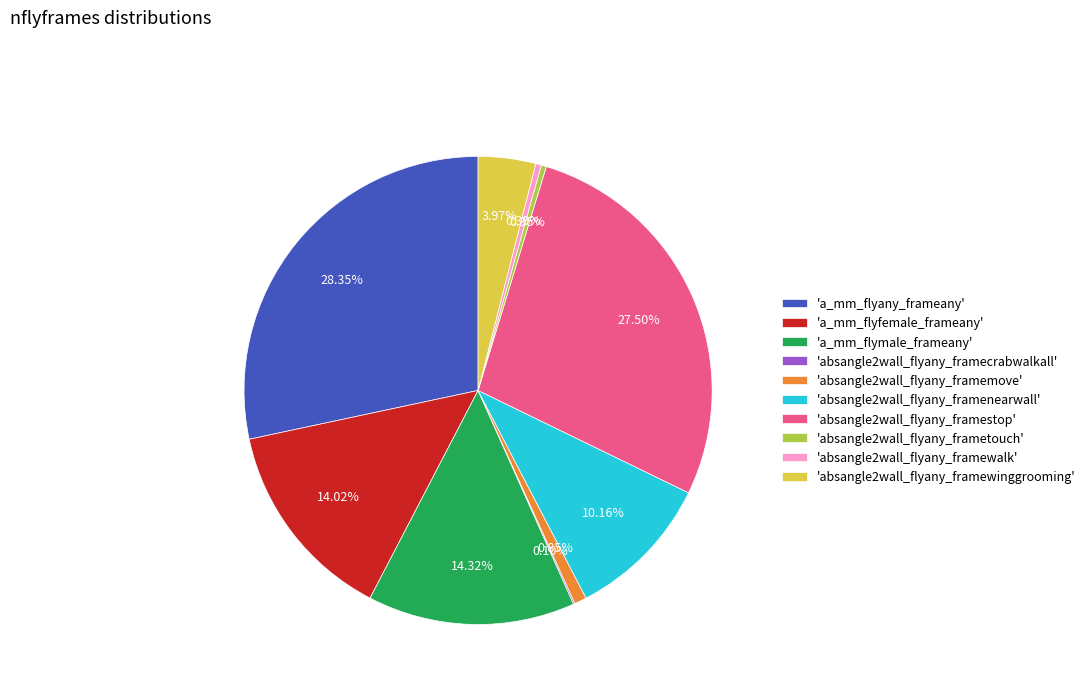

Is the sum of 'absangle2wall_flyany_framemove' and 'absangle2wall_flyany_framestop' greater than half?

No